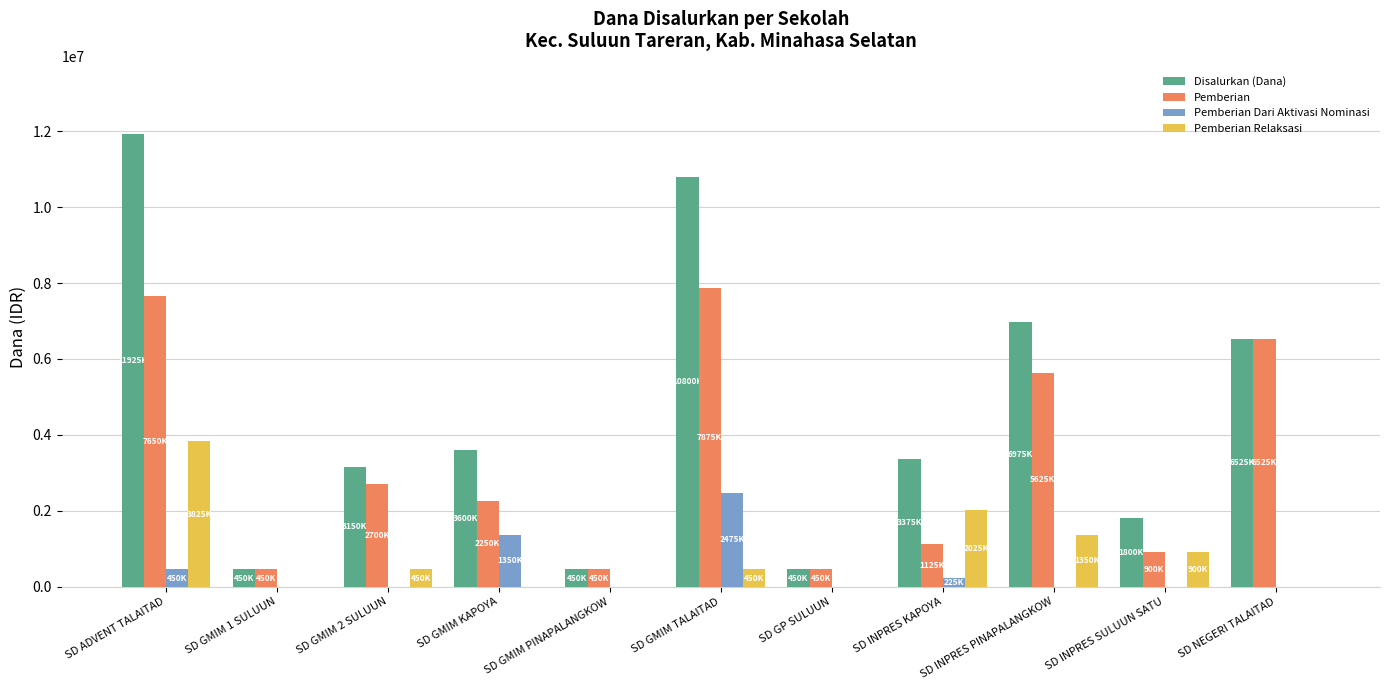

Which category has the highest value in the Pemberian Relaksasi series?

SD ADVENT TALAITAD